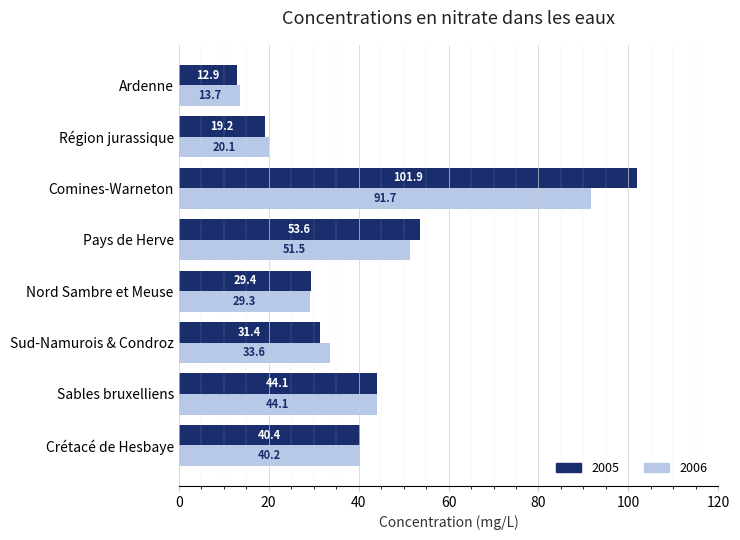

What is the average value of the 2006 series?

40.5